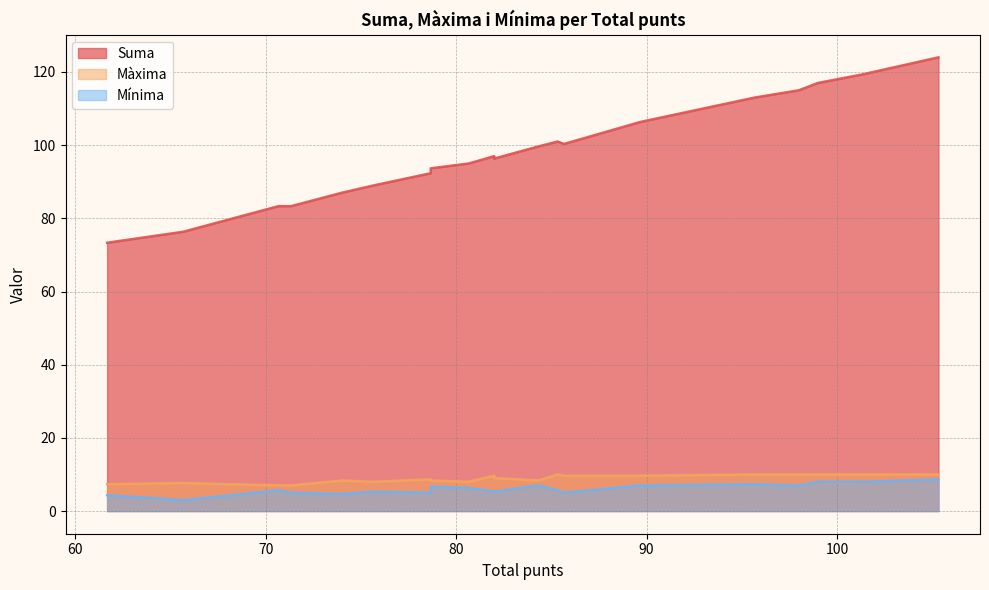

At how many categories does at least one series exceed 77?

18